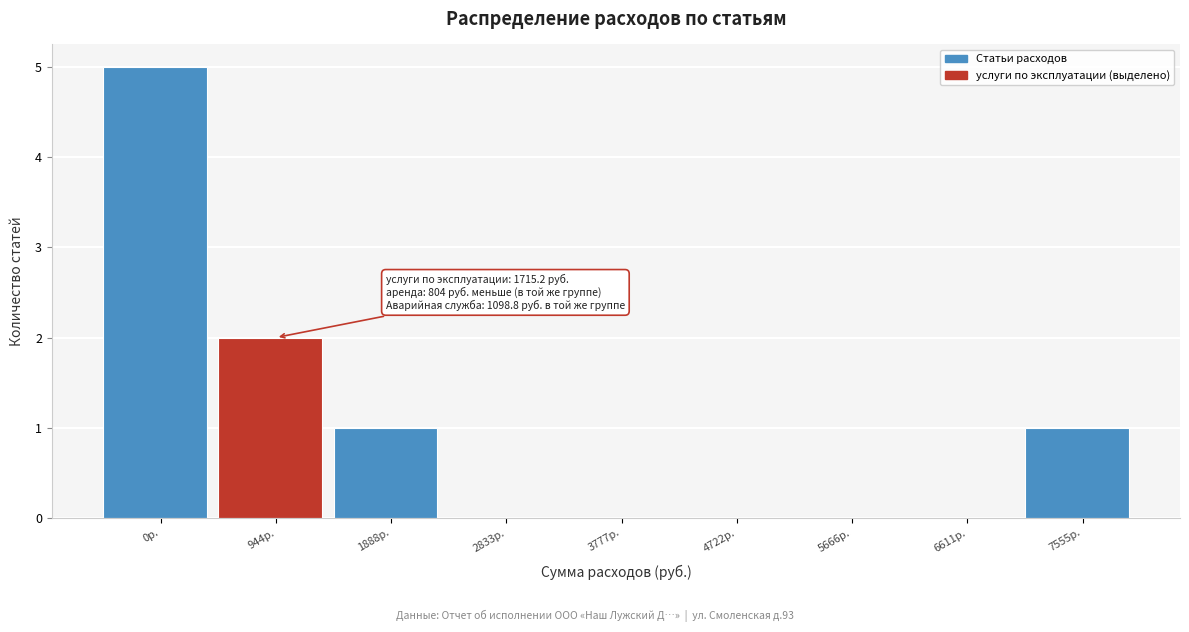

Reading left to right, what are all the values shown in this chart?

0р.=5	944р.=2	1888р.=1	2833р.=0	3777р.=0	4722р.=0	5666р.=0	6611р.=0	7555р.=1